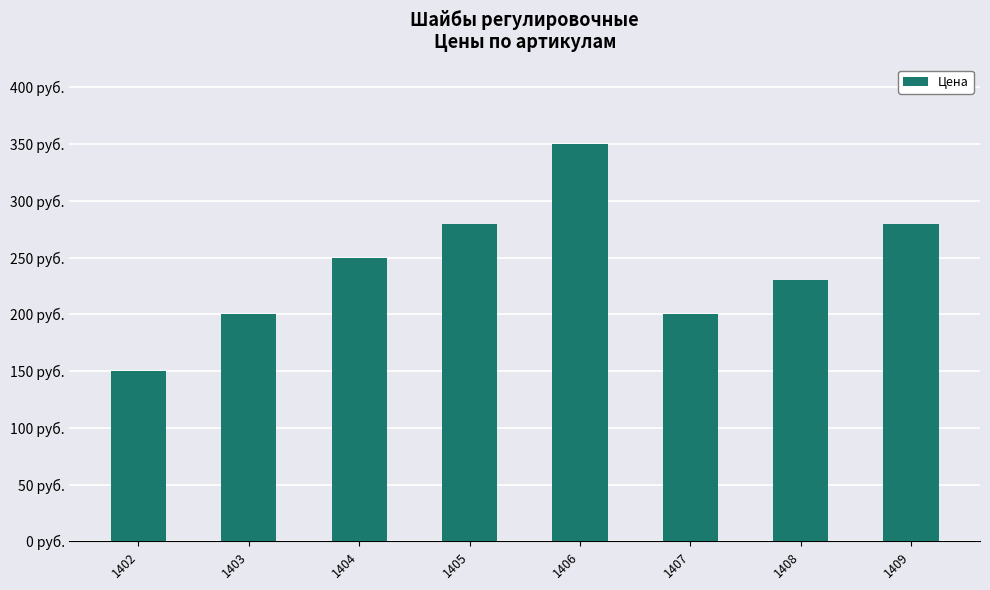

The chart shows a value of 307 at 1403. True or false?

False